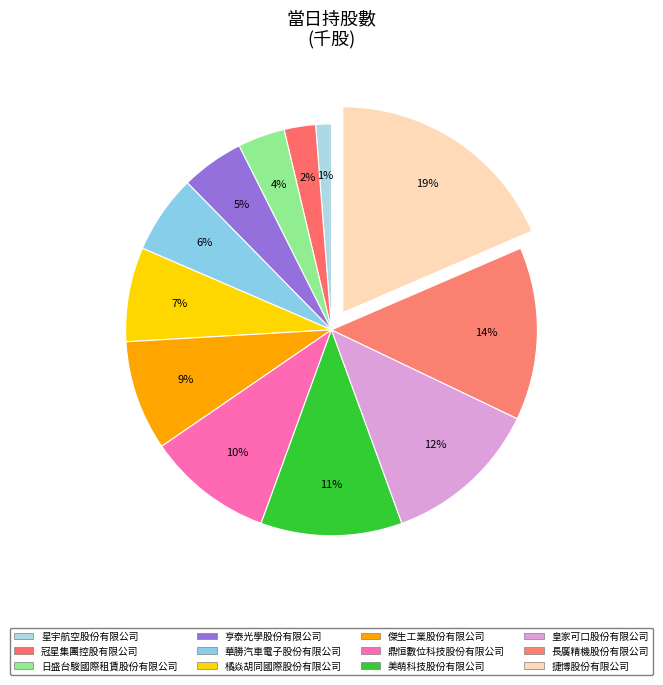

Approximately how many times larger is the value at 鼎恒數位科技股份有限公司 compared to 冠星集團控股有限公司?

4.0